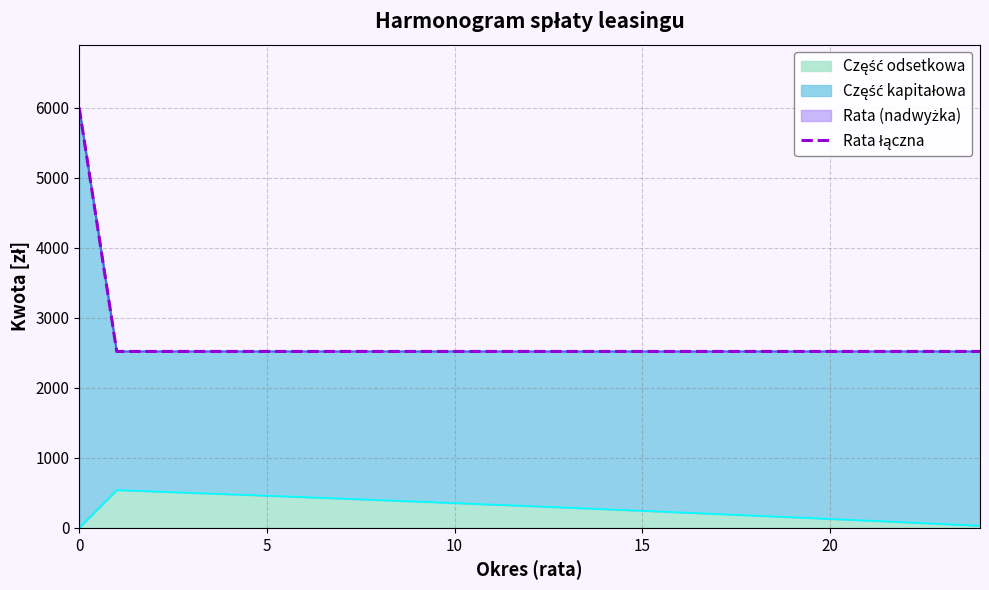

How many lines are shown in the chart?

1